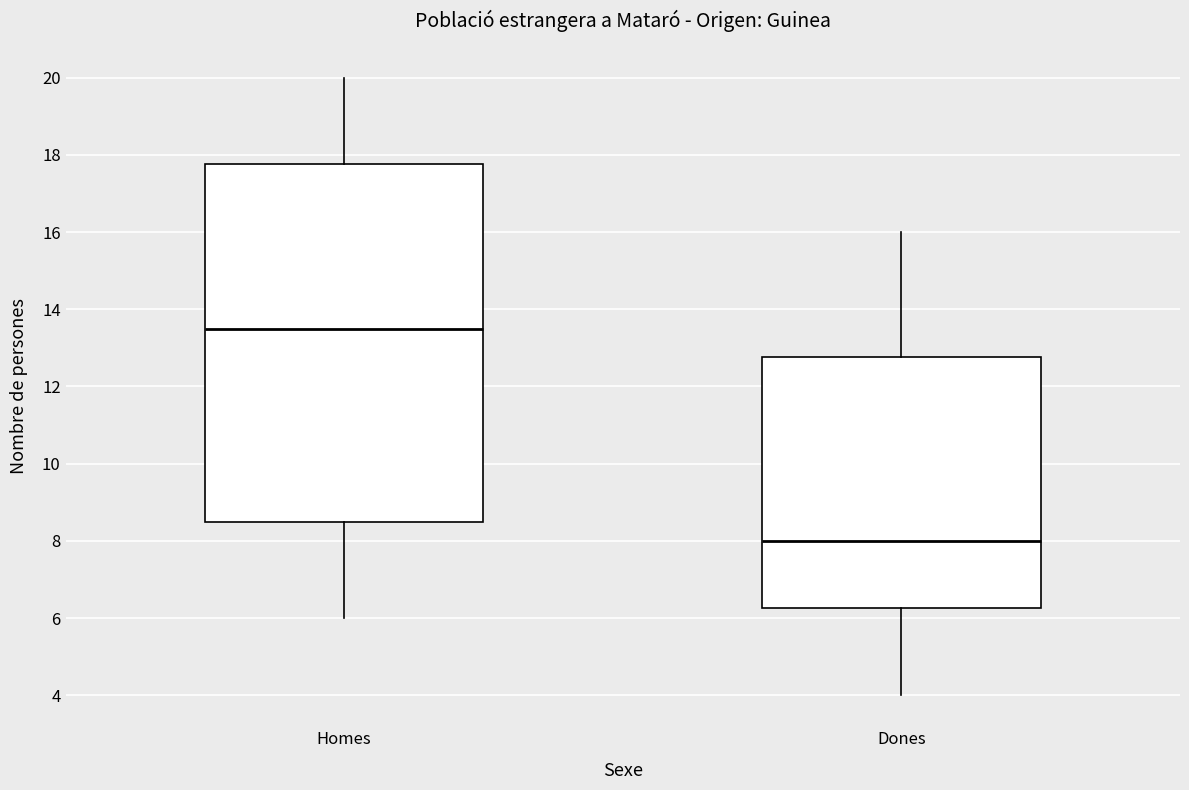

Which box has the lowest median line?

Dones